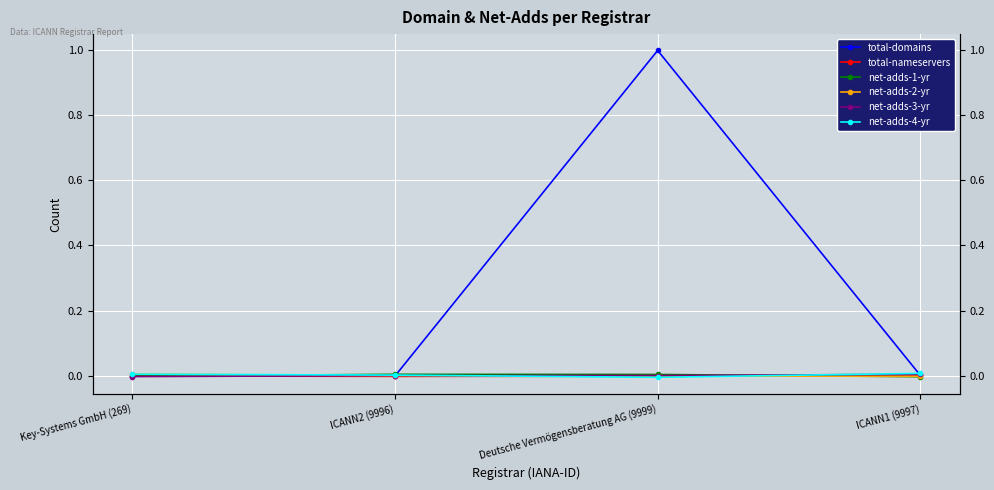

Is it true that net-adds-3-yr equals 0.0 at Deutsche Vermögensberatung AG (9999)?

False